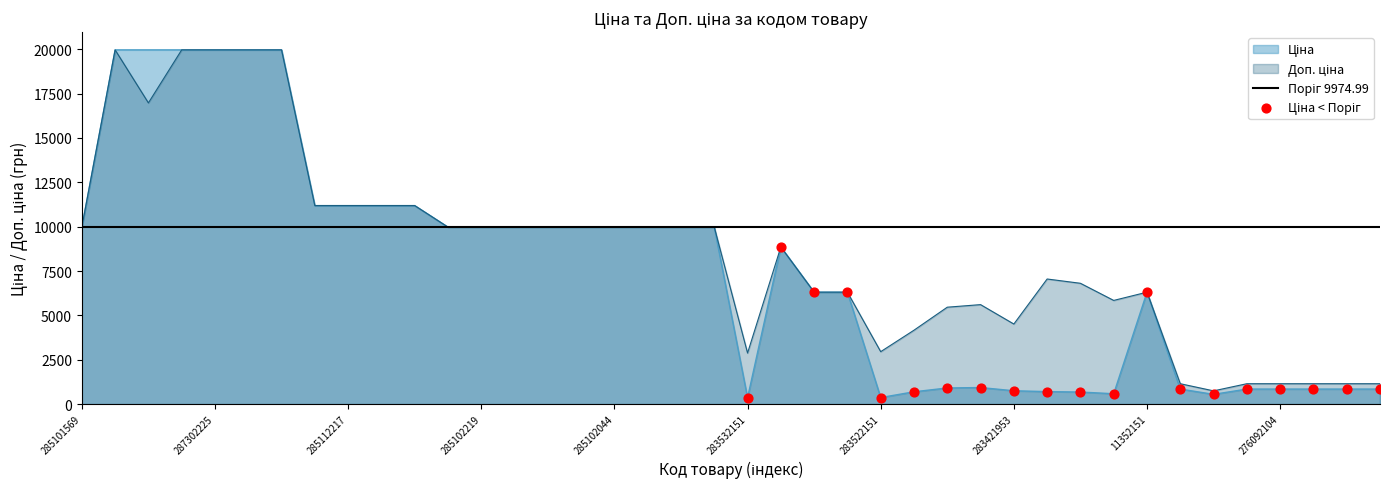

What are all the series names shown in the legend?

Ціна, Доп. ціна